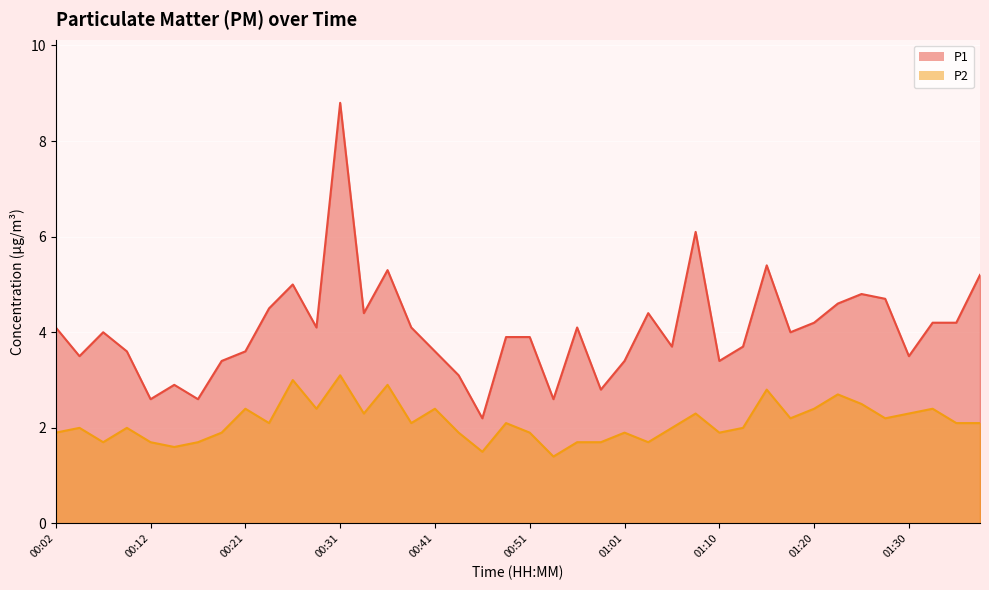

Which category has the lowest value across all series?

00:53